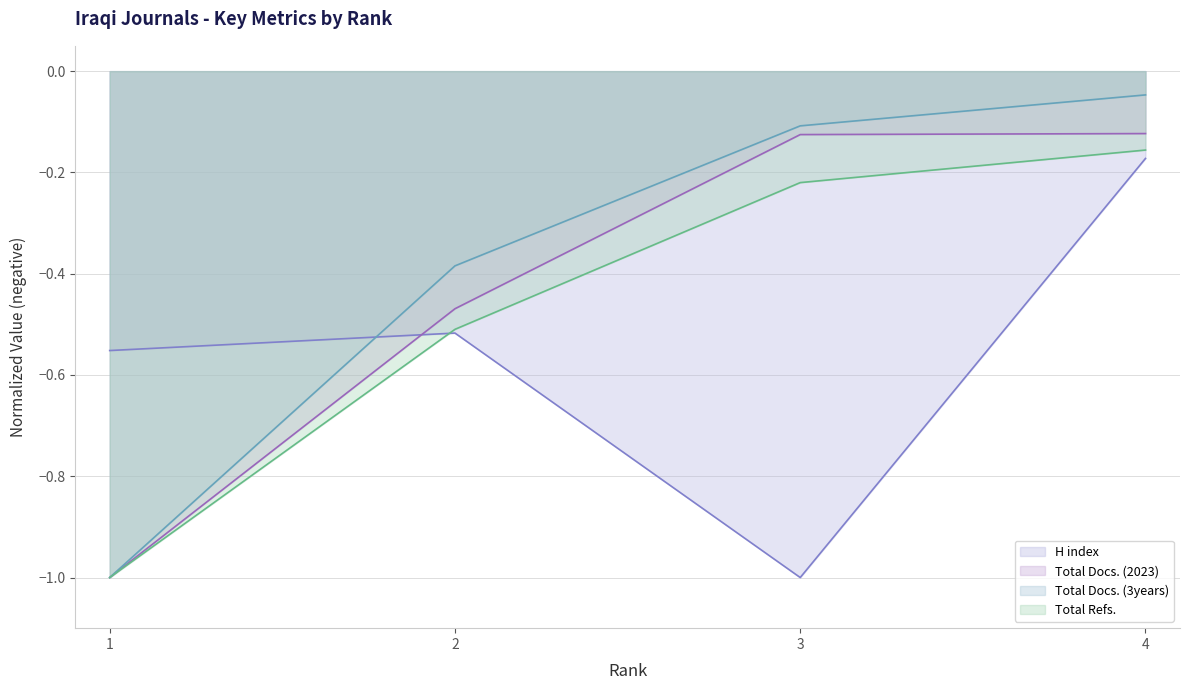

True or false: Total Docs. (3years) has a value of -0.6 at 2.

False